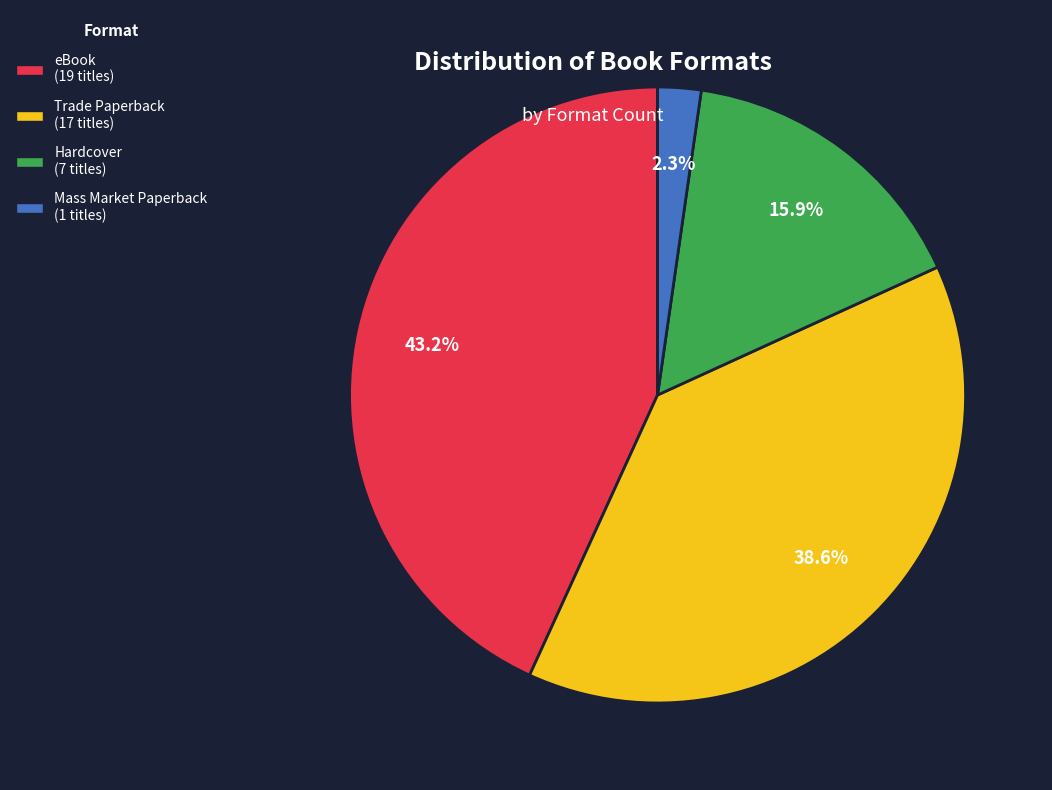

What is the smallest slice in the pie chart?

Mass Market Paperback